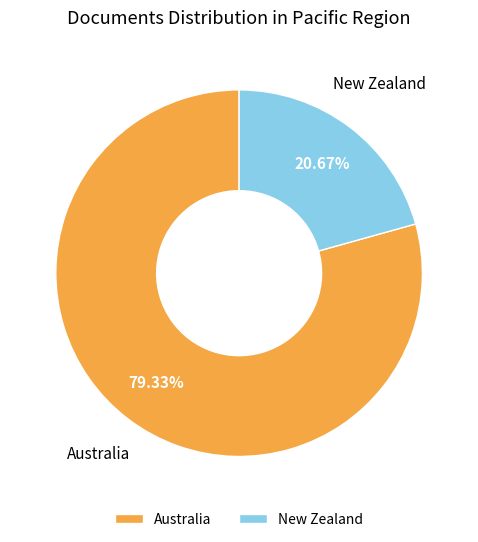

To the nearest percent, what percentage of the pie is New Zealand?

21%